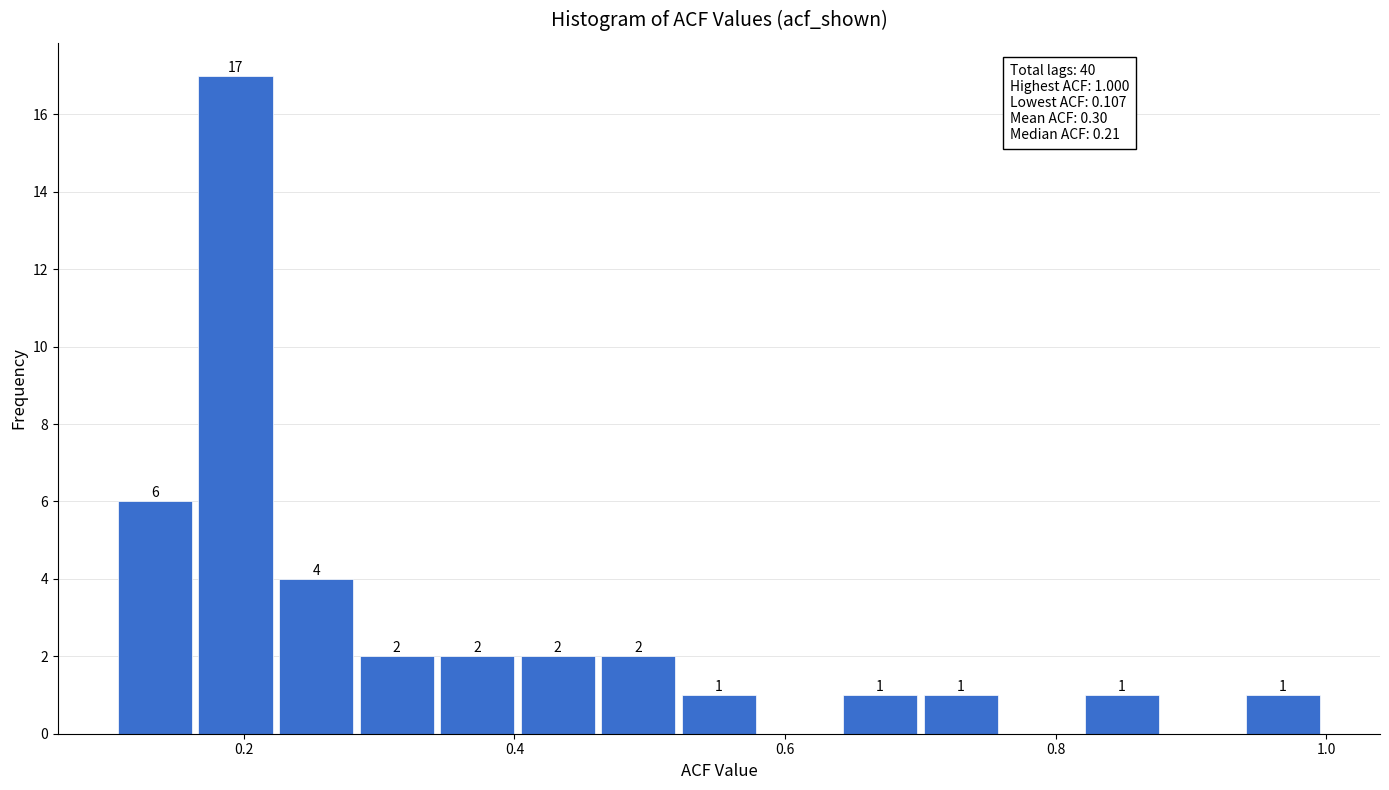

Around what value on the x-axis is the tallest bar? Give the approximate position of its centre, as read against the axis.

0.20